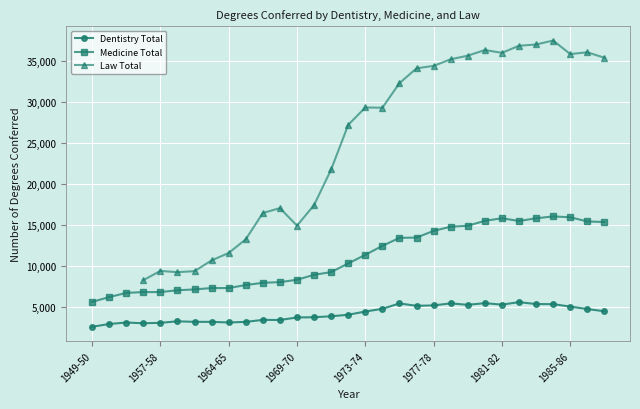

What is the lowest value of the Medicine Total series?

5612